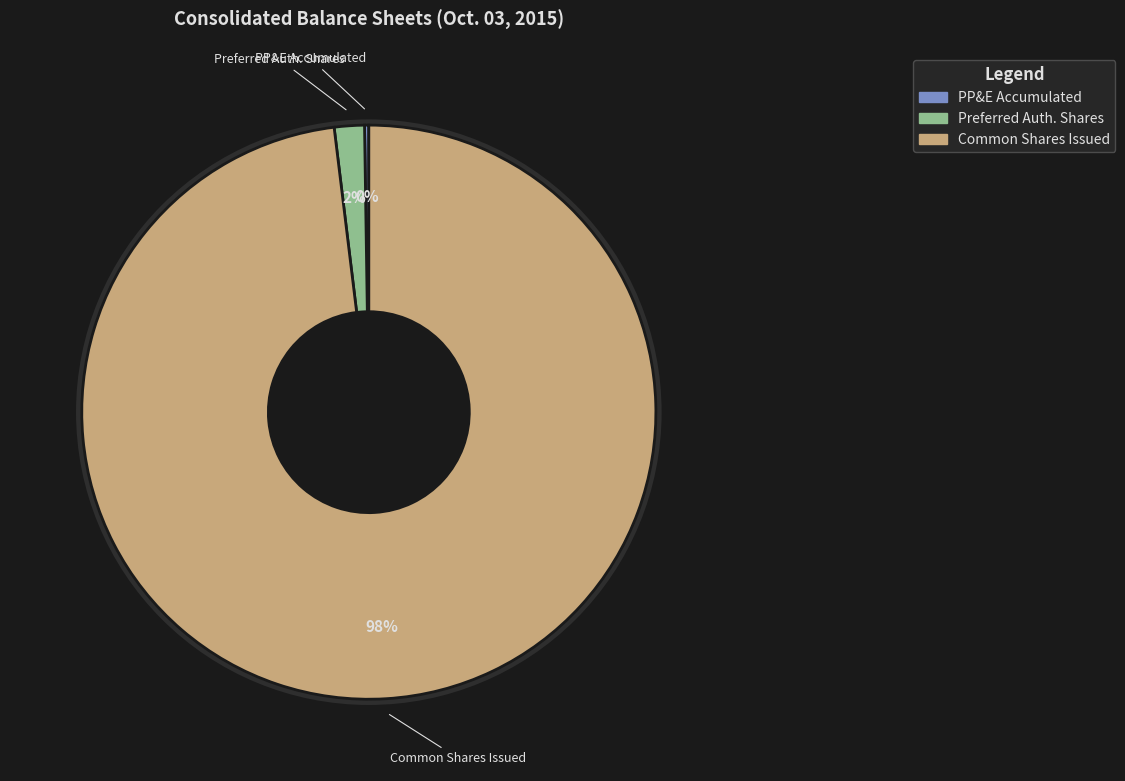

Approximately how many times larger is the value at Preferred stock, Authorized shares compared to Property, plant and equipment, accumulated?

7.1